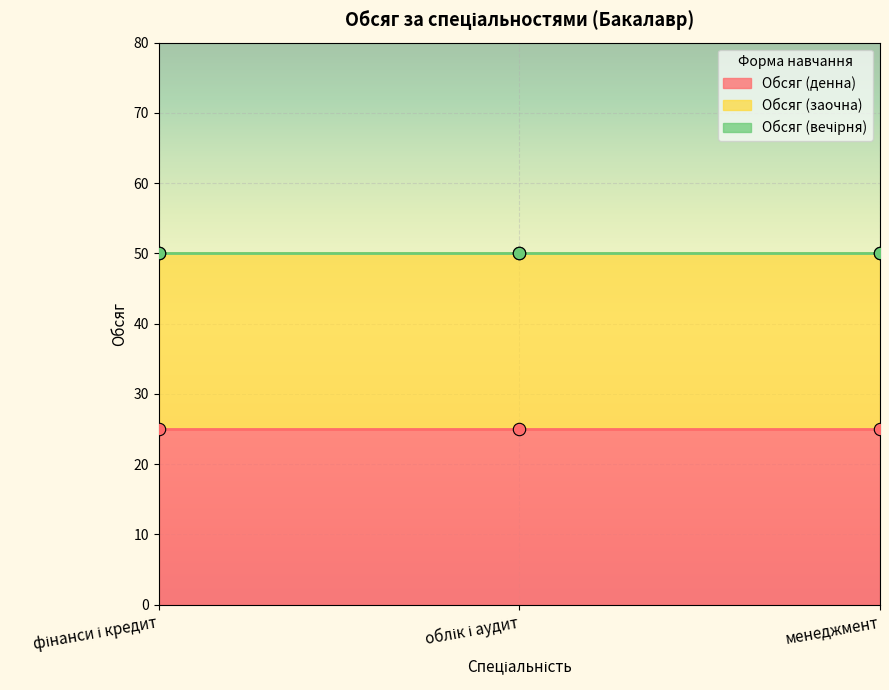

What is the total value across all series at менеджмент?

50